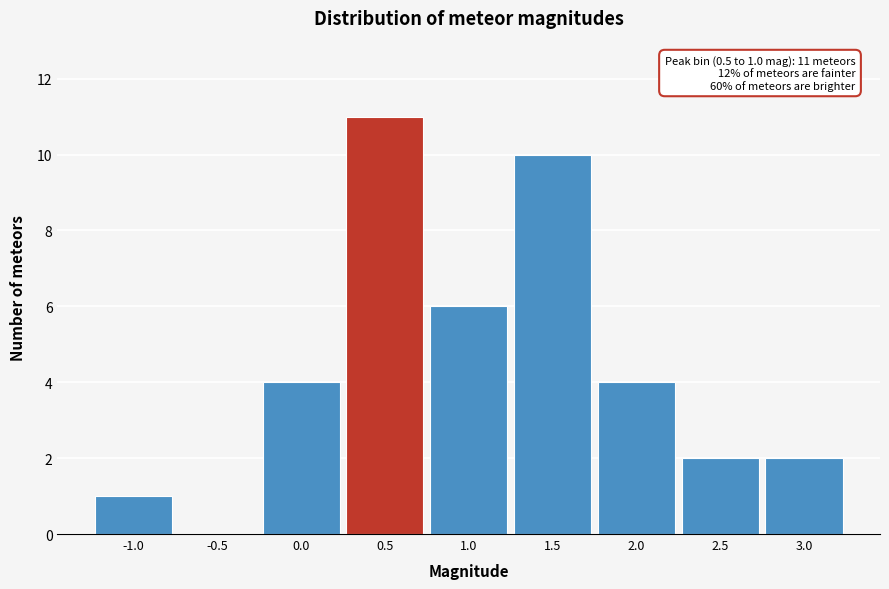

Reading left to right, extract all data points from this chart.

-1.0=1	-0.5=0	0.0=4	0.5=11	1.0=6	1.5=10	2.0=4	2.5=2	3.0=2